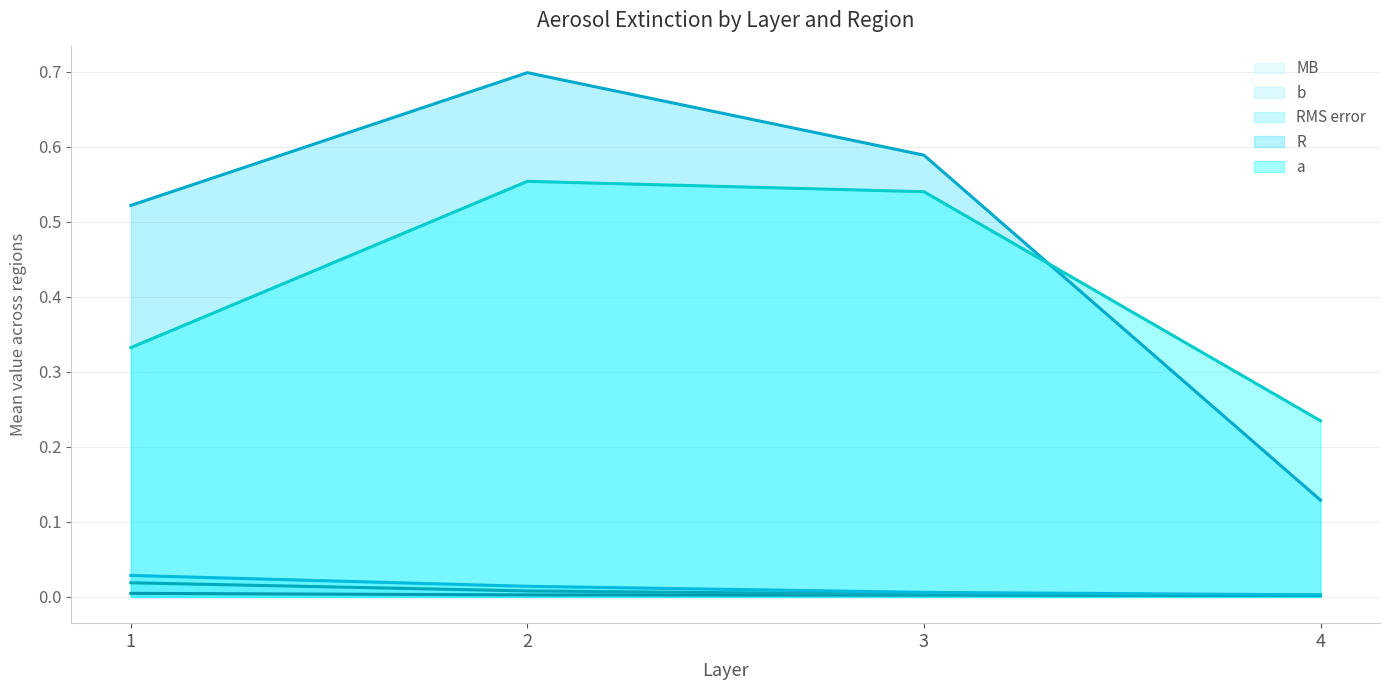

Which series has the largest total across all categories?

R